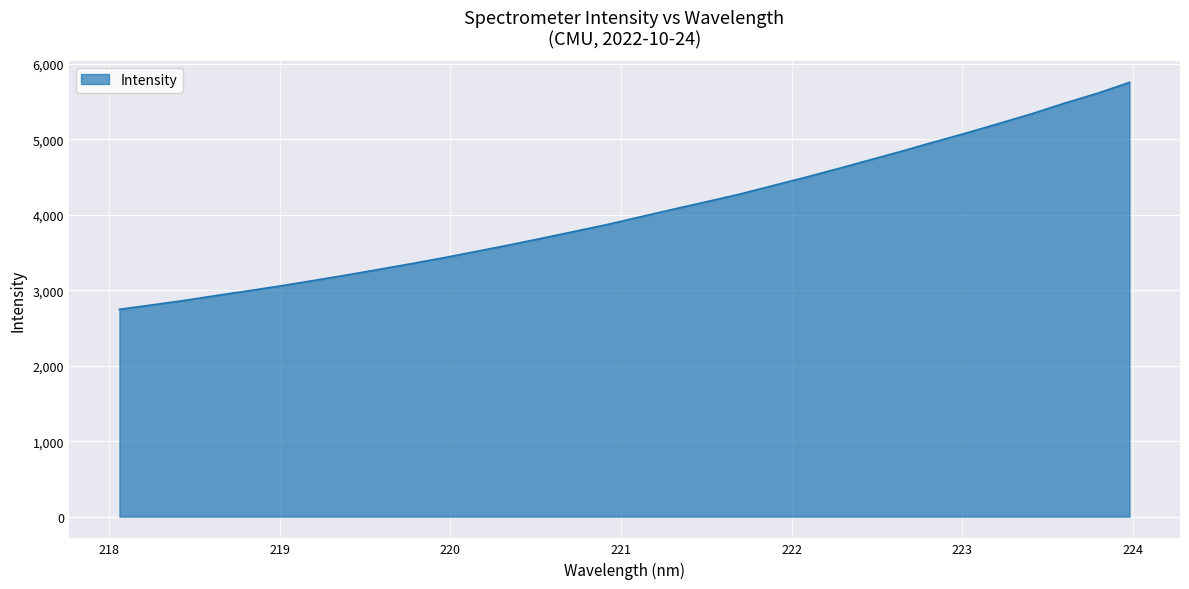

What is the smallest value displayed?

2746.4